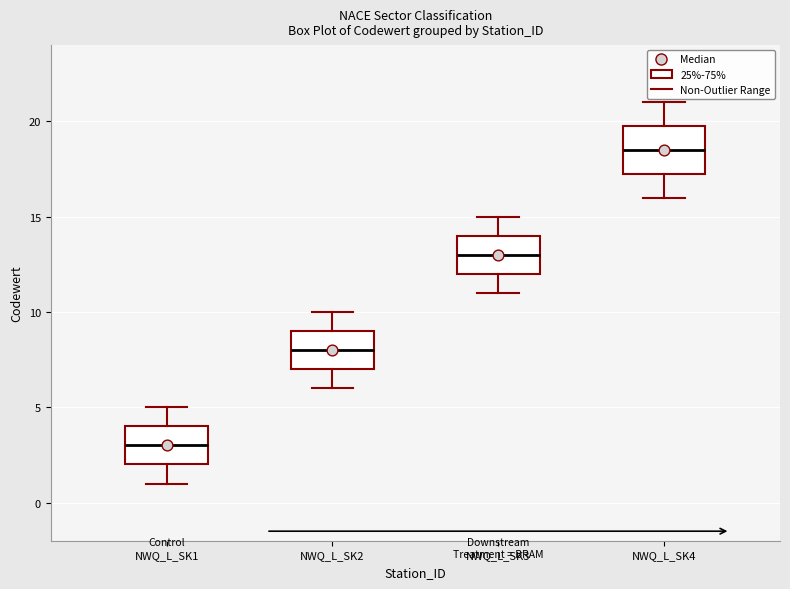

Which box has the lowest median line?

NWQ_L_SK1